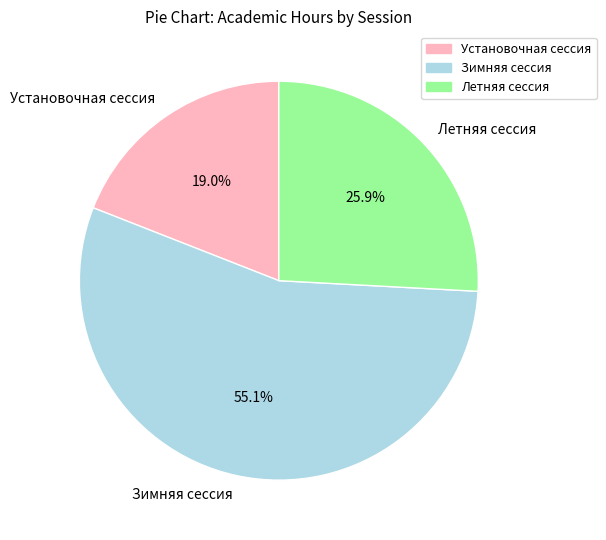

How many segments does this pie chart have?

3